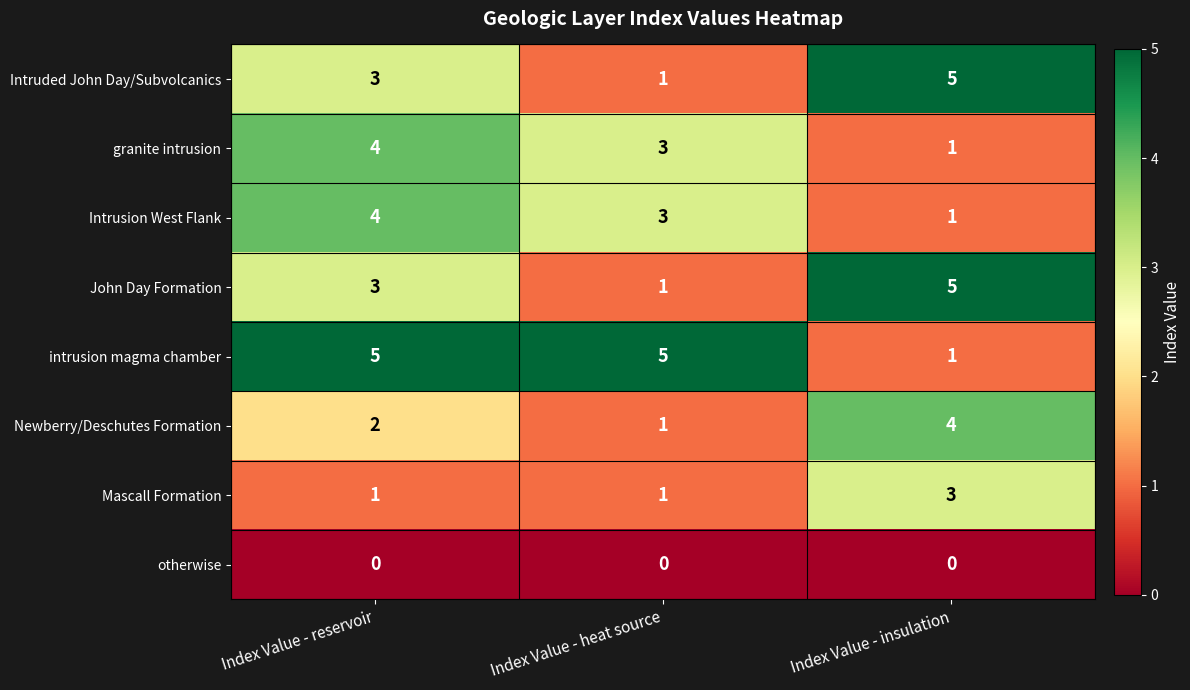

Count the number of categories in the chart.

3